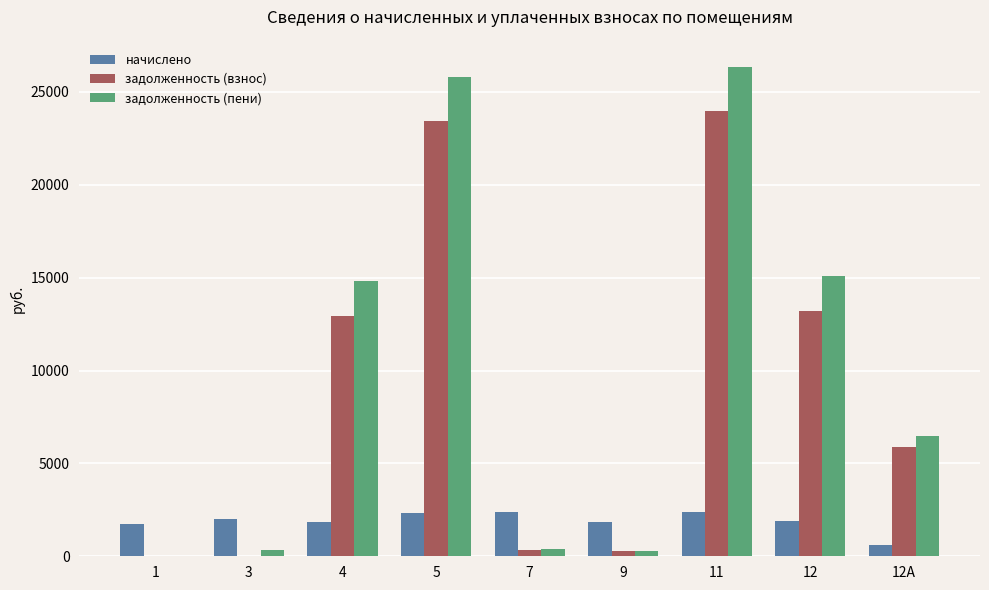

What is the sum of all задолженность (взнос) values?

80074.7